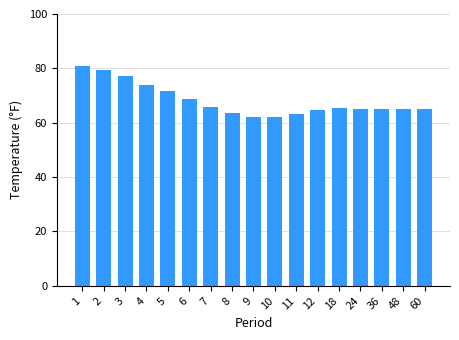

The chart shows a value of 63.2 at 11. True or false?

True